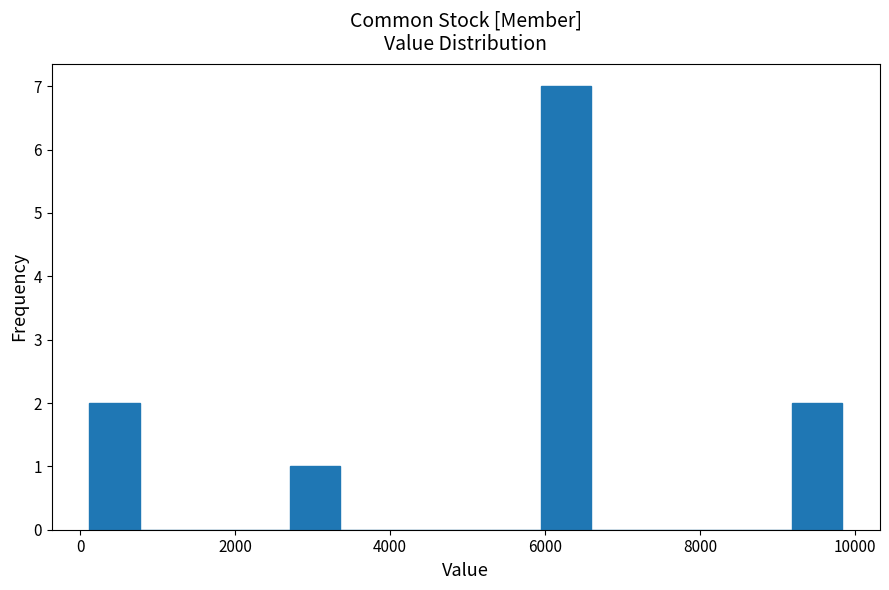

Read against the x-axis, roughly where is the centre of the tallest bar?

6200